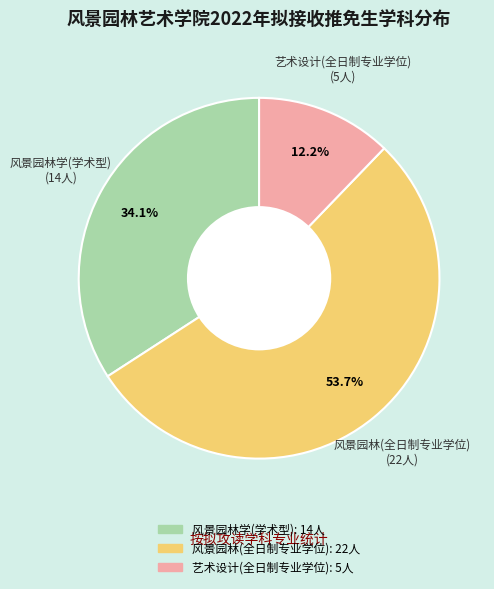

To the nearest percent, what portion does 风景园林学(学术型) represent?

34%